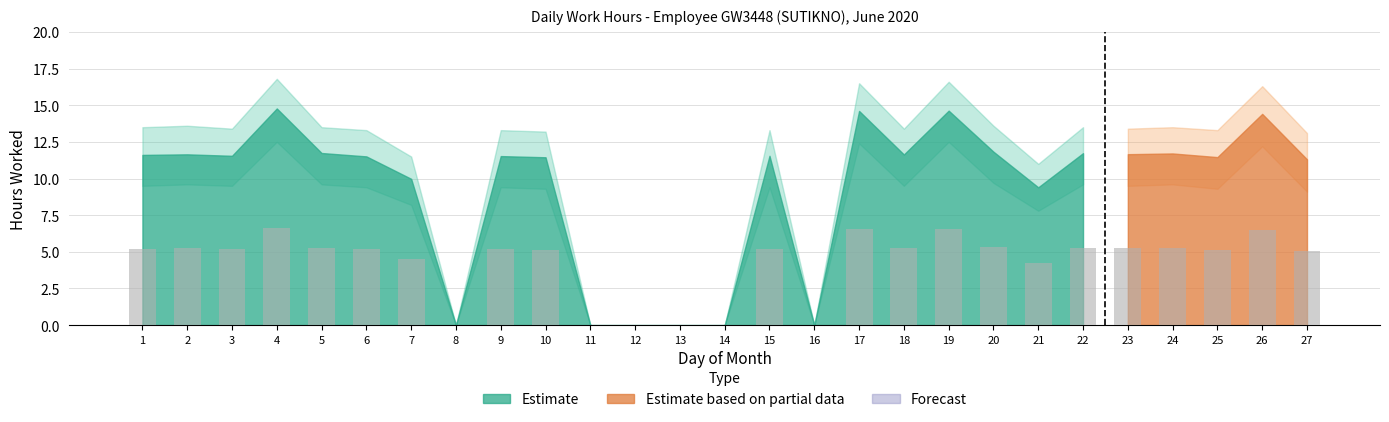

Where does the data first go above 5?

1